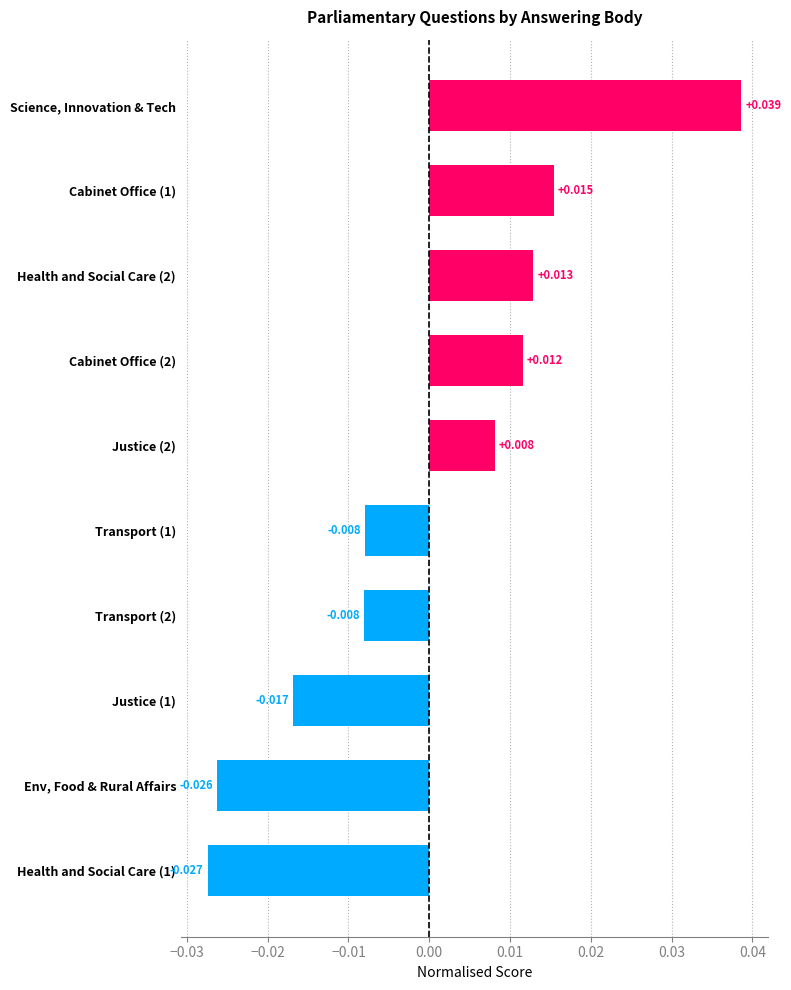

Which label corresponds to the largest value in the chart?

Science, Innovation & Tech